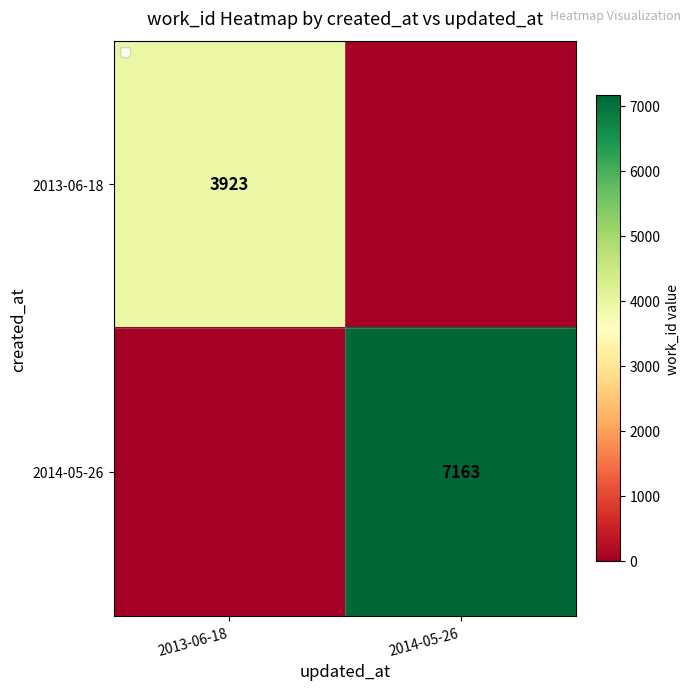

The 2013-06-18 series shows 2085 at 2013-06-18. True or false?

False